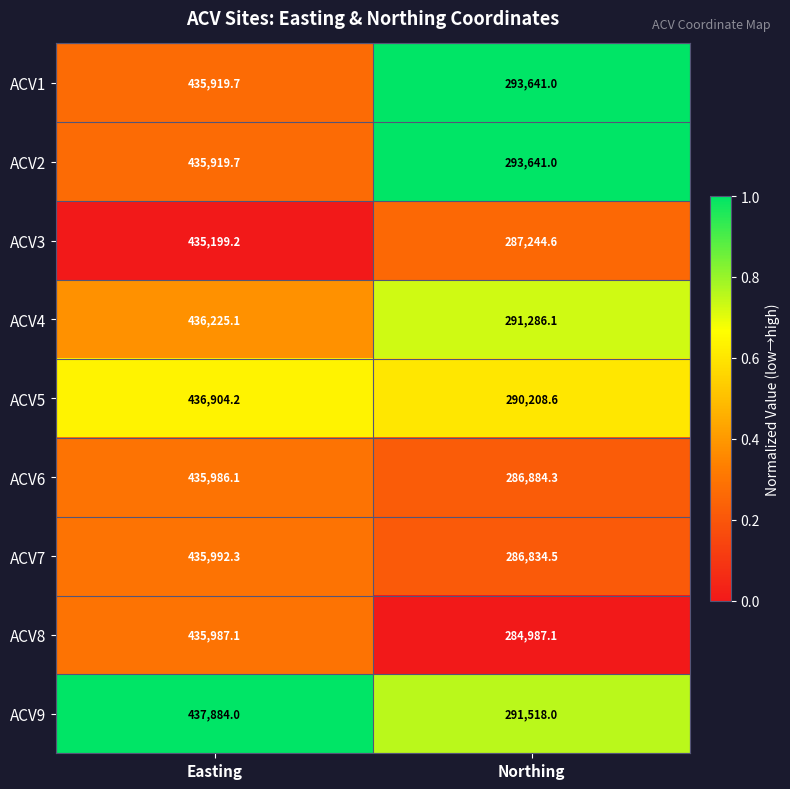

Rank the categories by ACV1 value from lowest to highest.

Northing, Easting